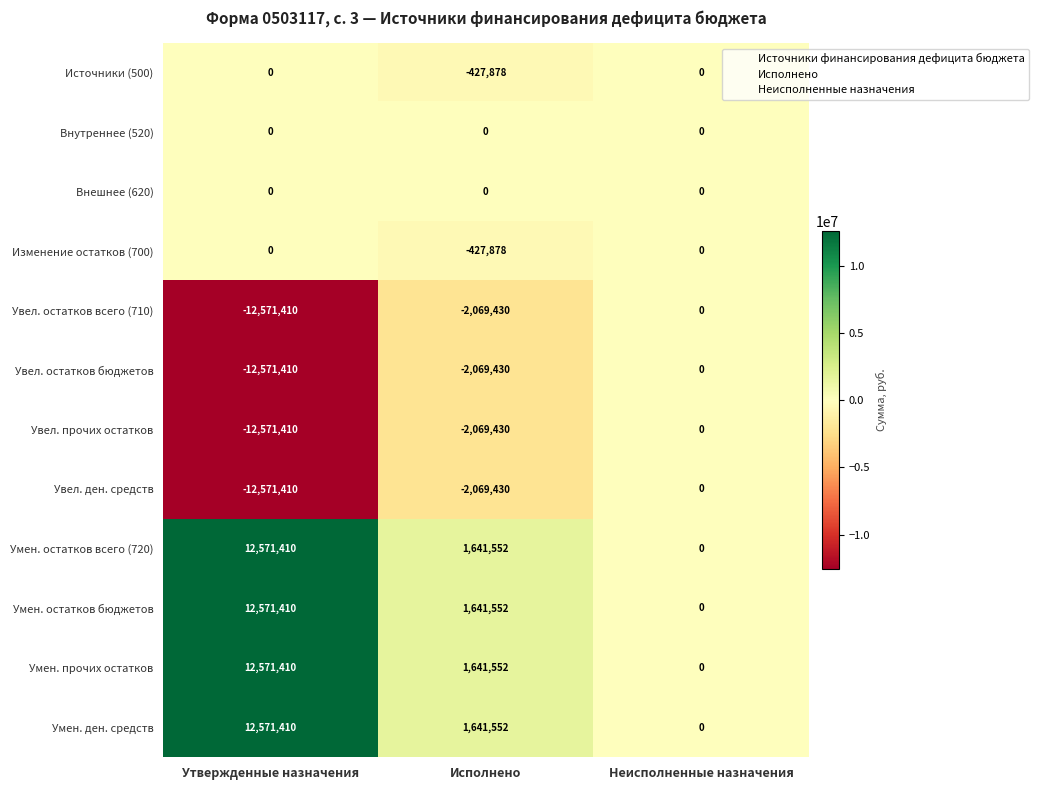

Is the value of Внешнее (620) at Неисполненные назначения greater than the value of Увел. остатков всего (710) at Исполнено?

Yes